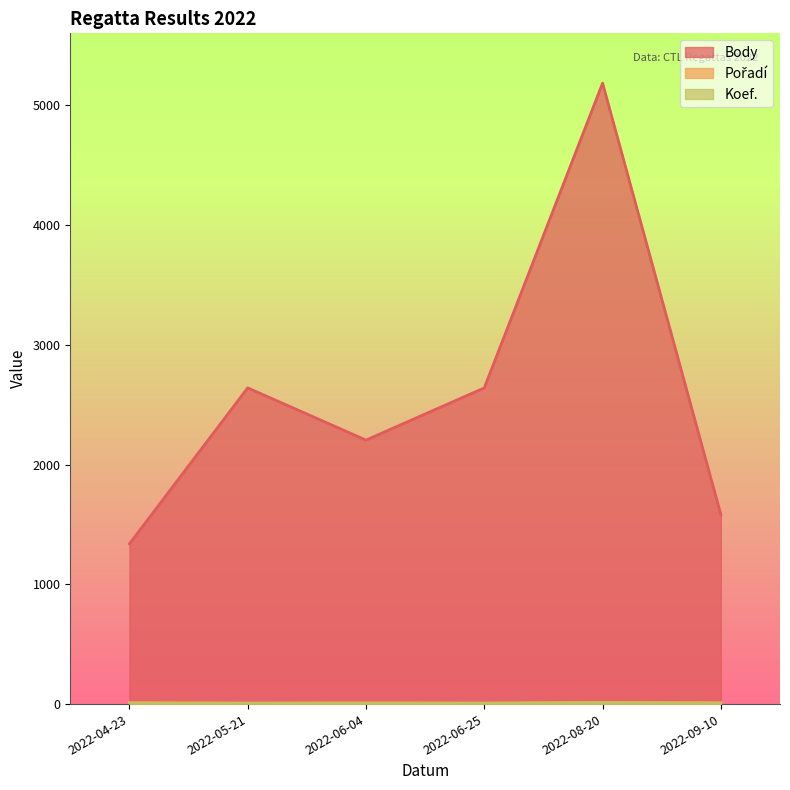

Where is the first local maximum for Body?

2022-05-21